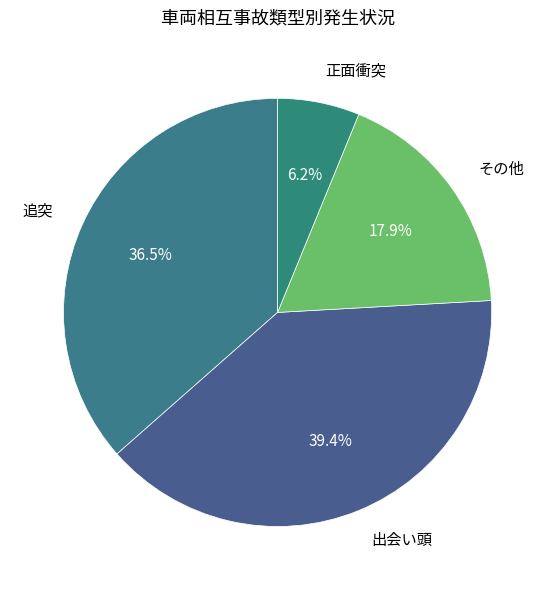

How many slices are in this pie chart?

4